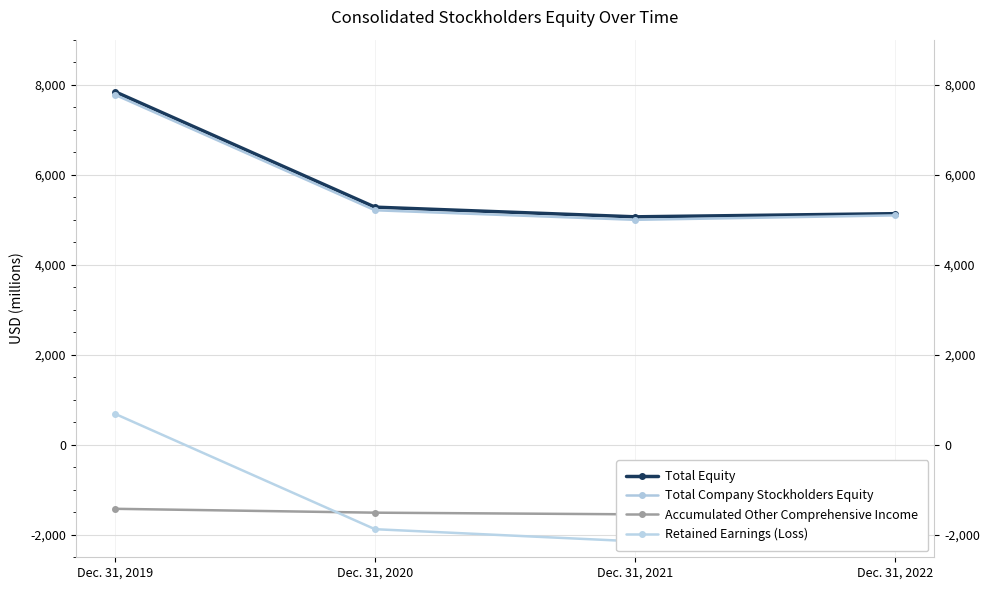

What is the average value of the Total Equity series?

5831